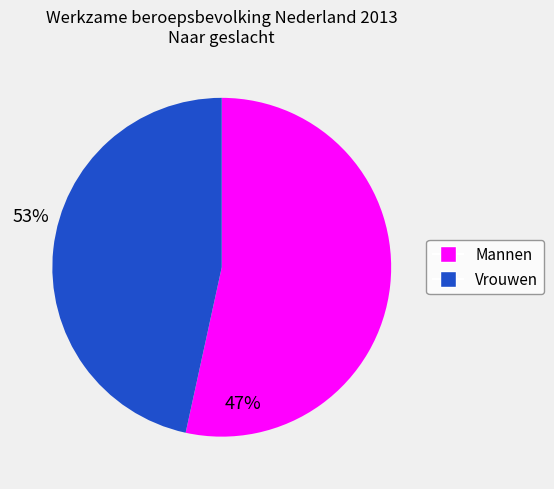

Rank the categories by value from lowest to highest.

Vrouwen, Mannen